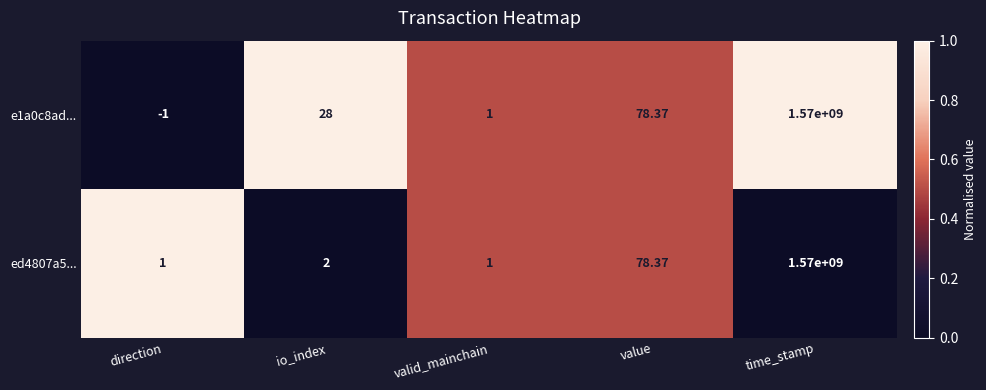

Which label corresponds to the smallest value in the chart?

direction